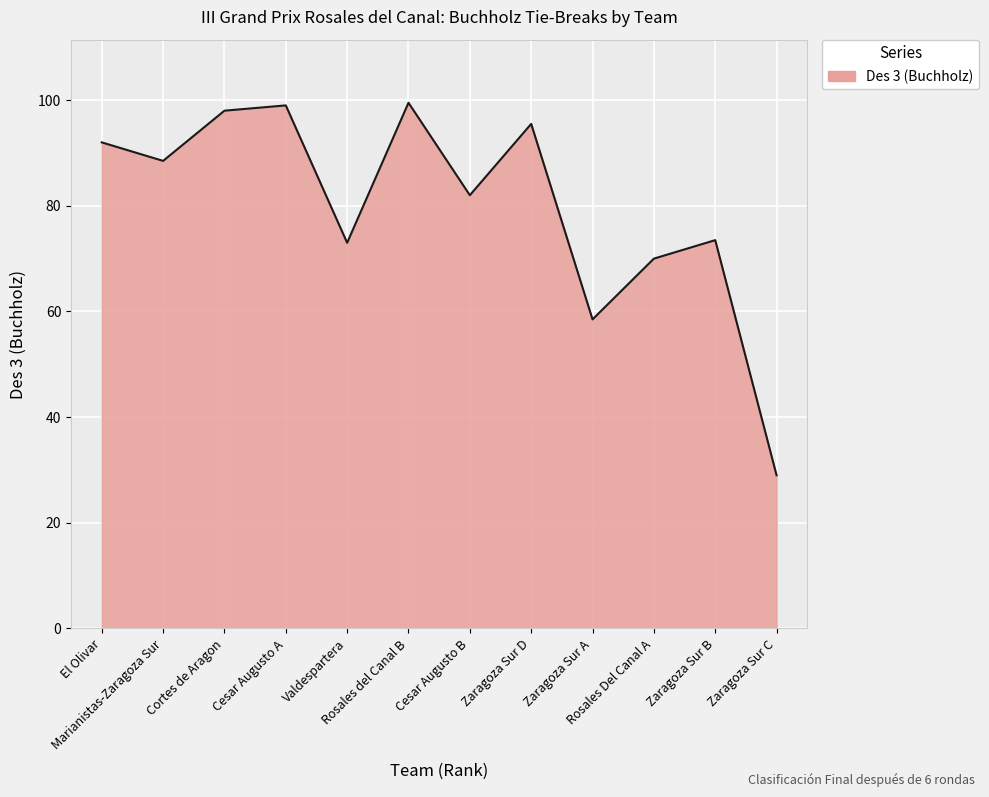

What is the change in value from Marianistas-Zaragoza Sur to Zaragoza Sur A?

-30.0